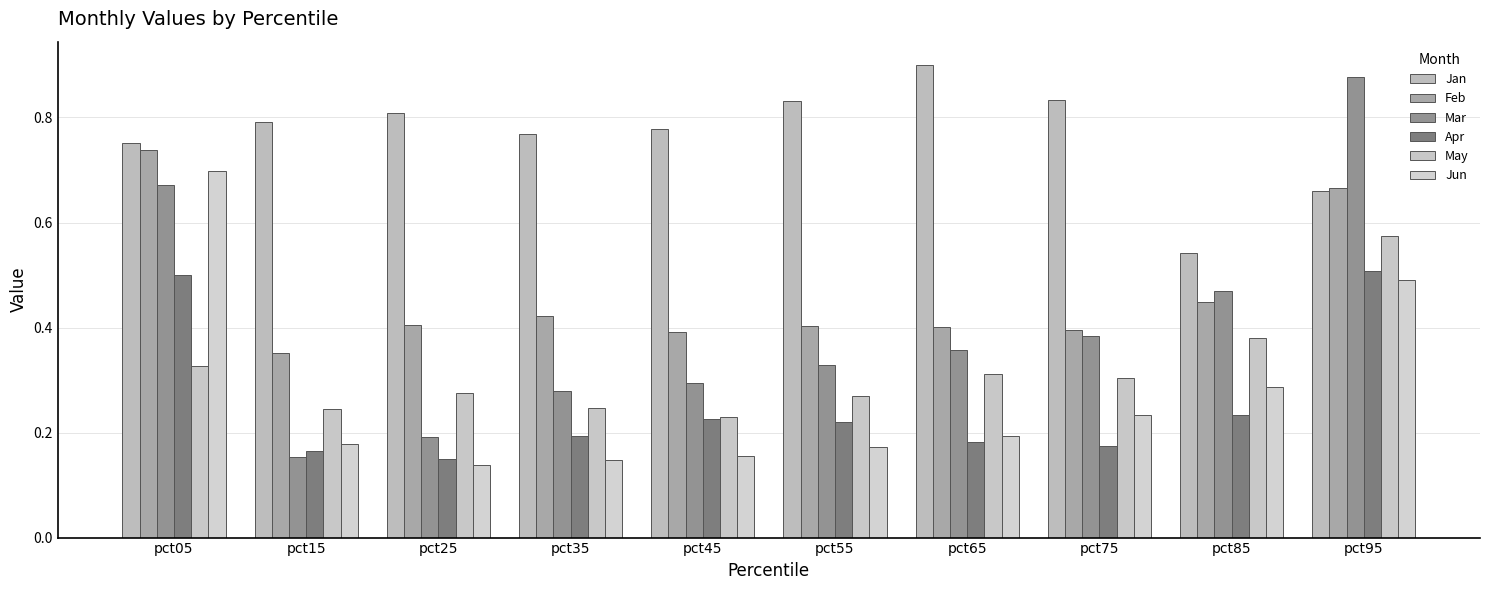

Which series has the widest spread of values?

Mar